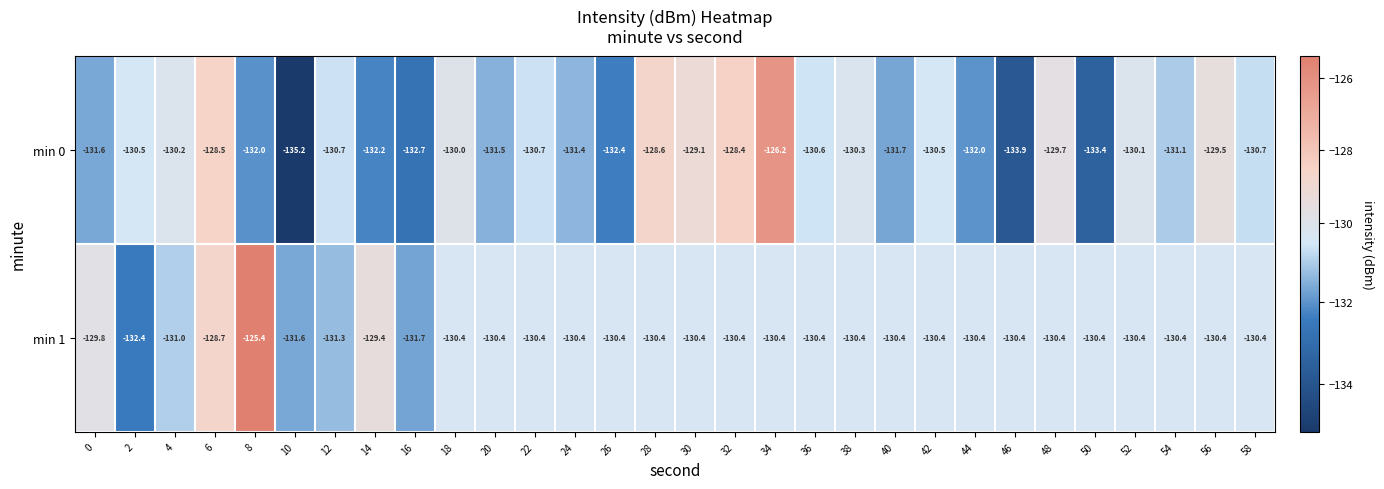

Which series has the widest spread of values?

min 0